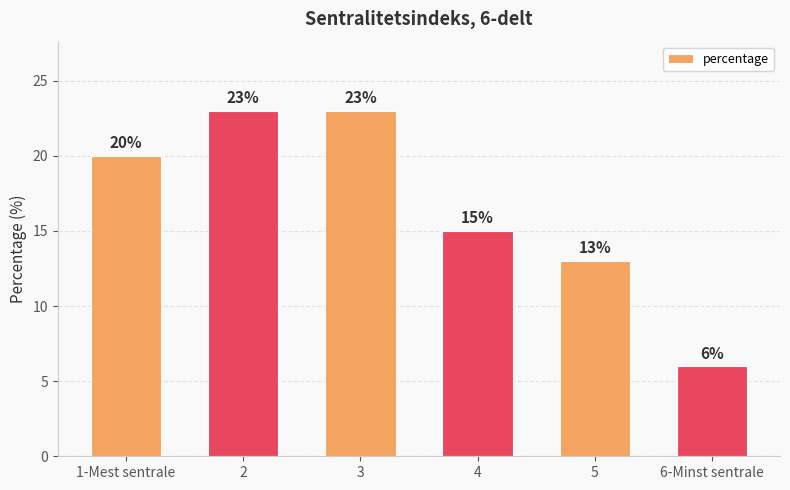

What is the ratio of the value at 6-Minst sentrale to the value at 2?

0.3